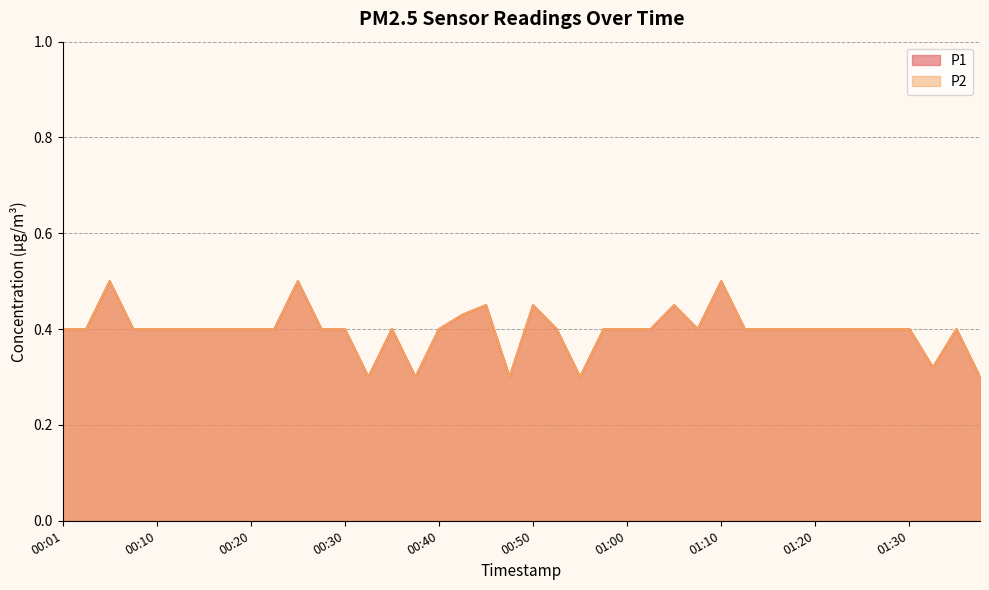

At which label is P2 closest to 0?

00:33